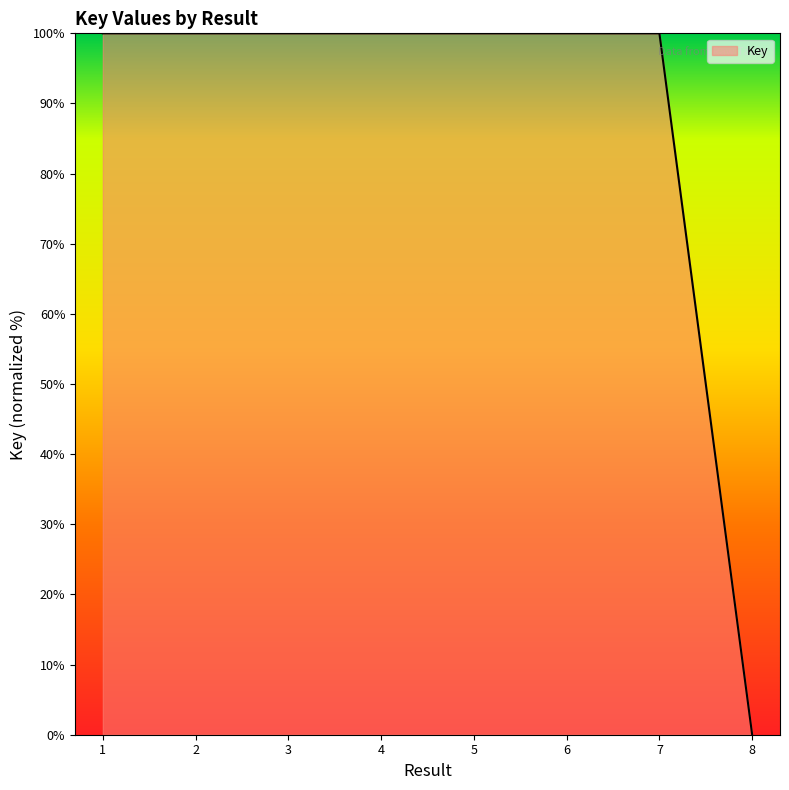

What is the difference between the maximum and minimum values?

100.0